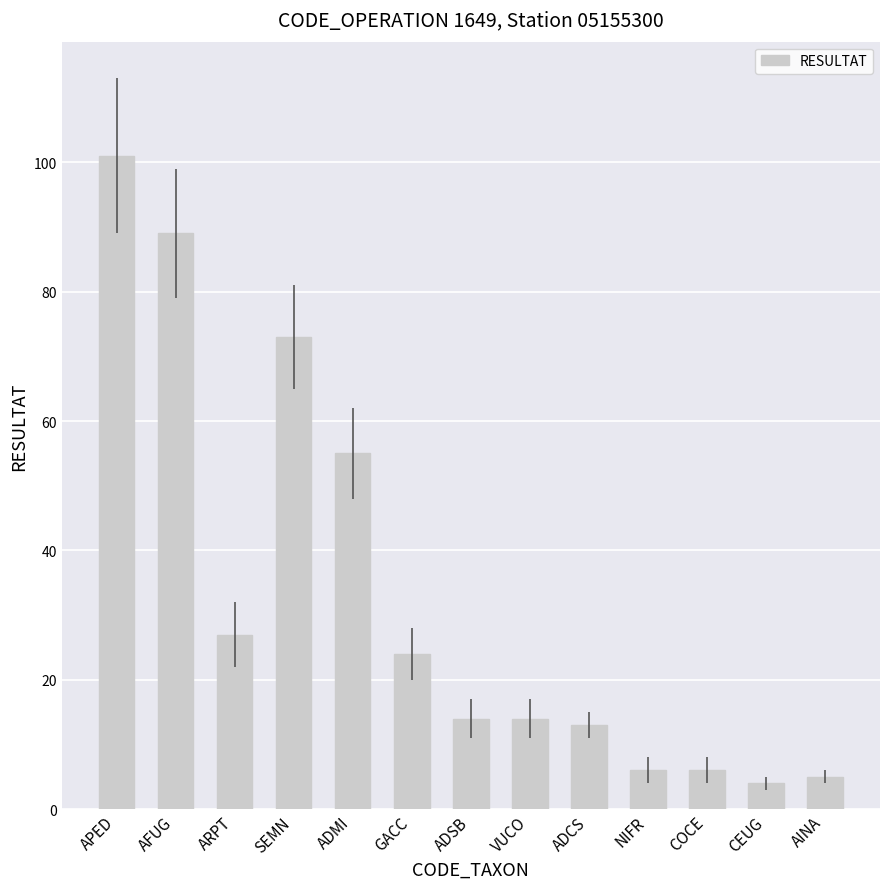

What is the ratio of the value at ARPT to the value at APED?

0.3